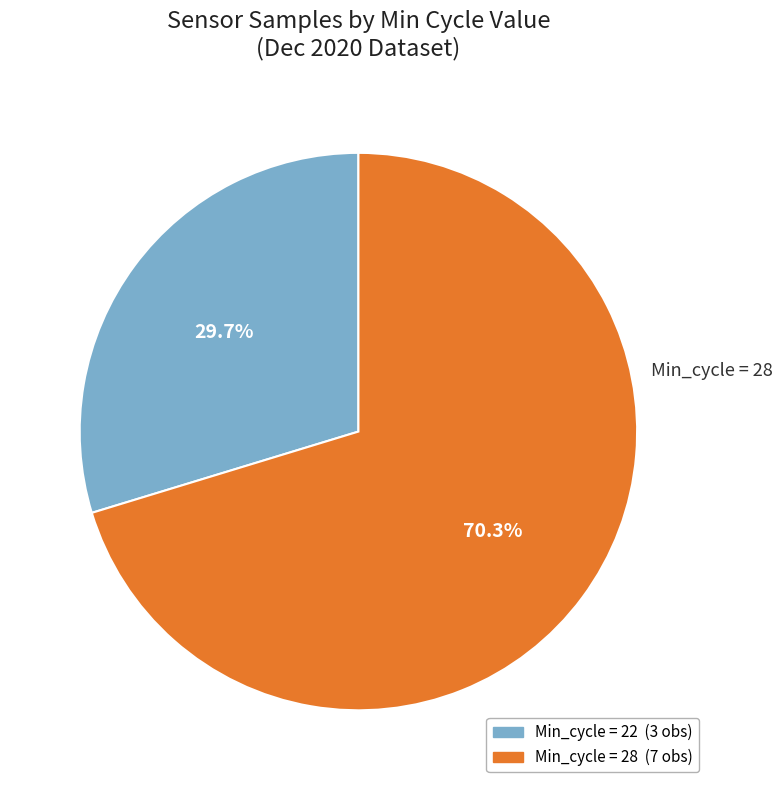

Does any single category account for the majority?

Yes